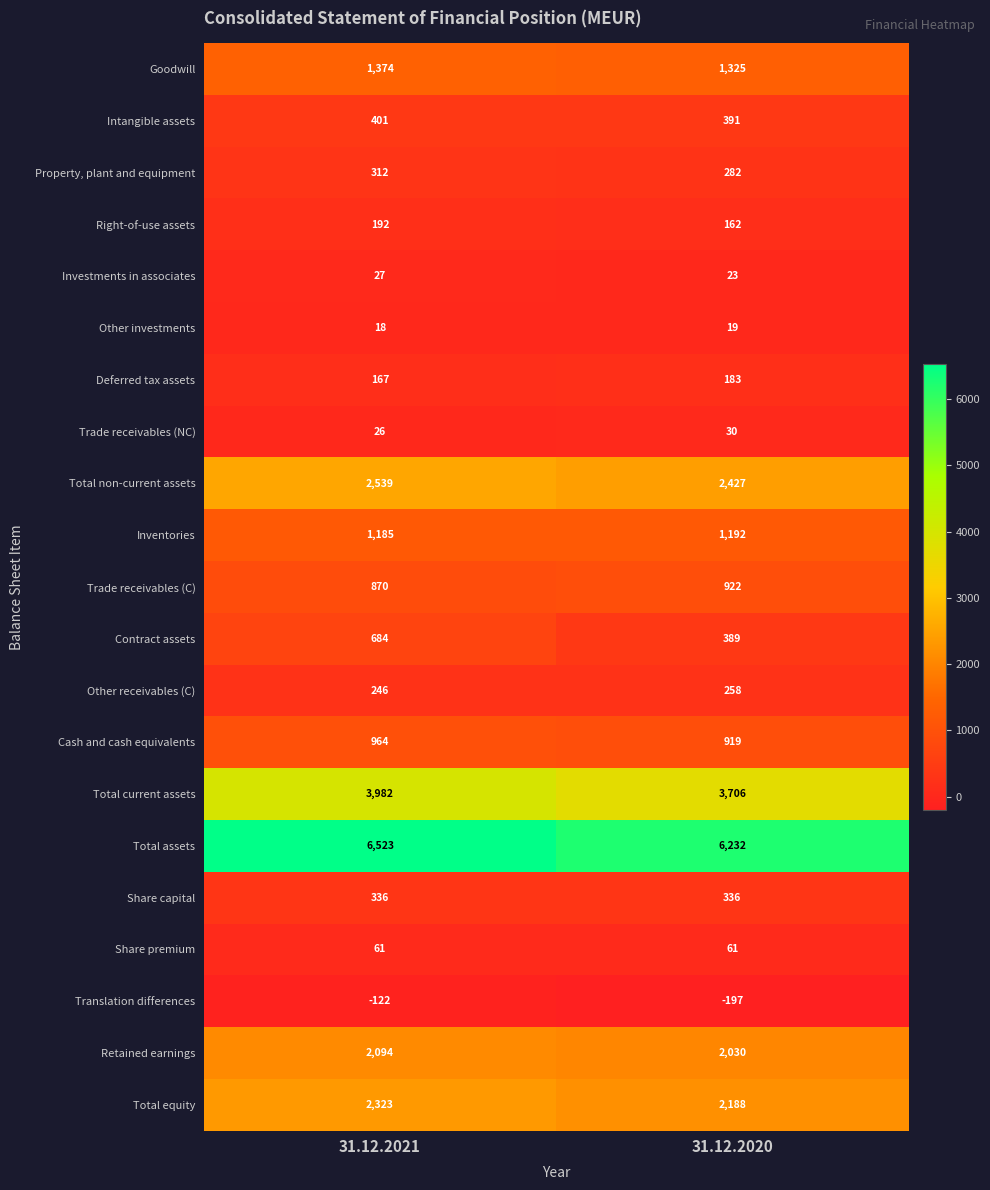

At which category is the sum across all series the highest?

31.12.2021